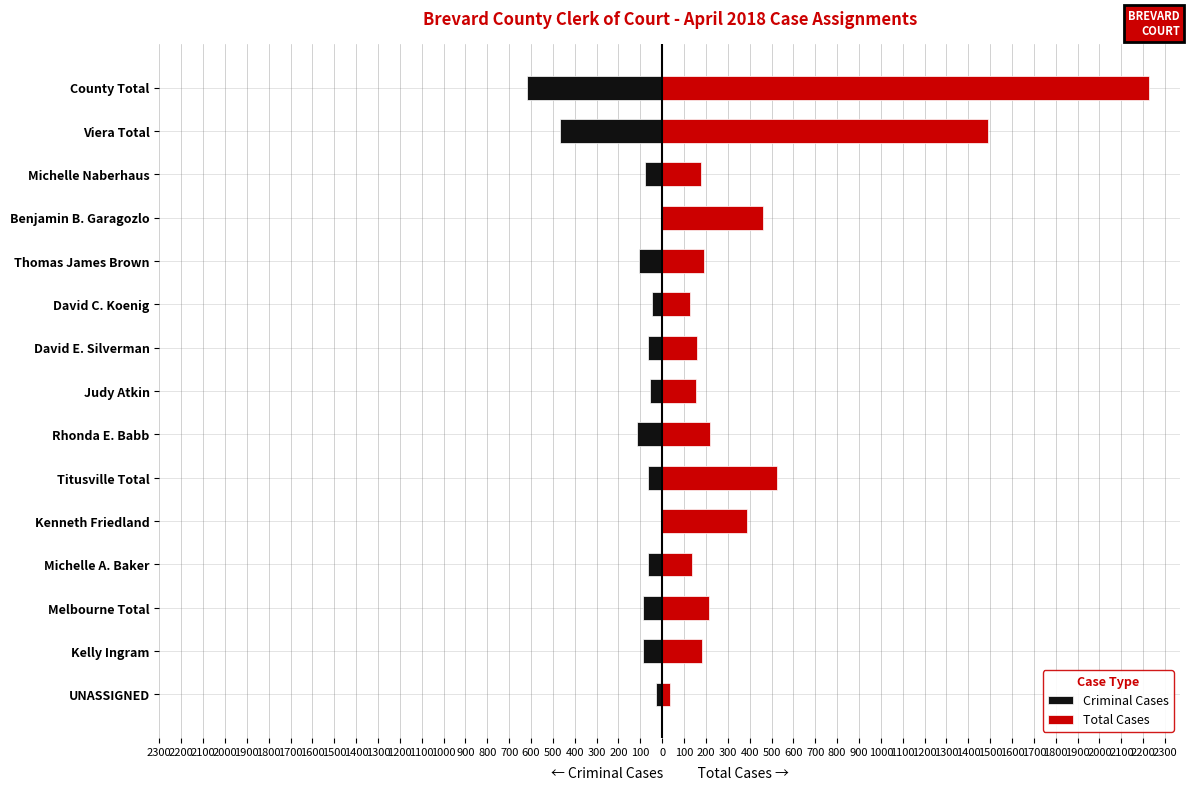

List the series in order of their overall mean, highest first.

Total Cases, Criminal Cases